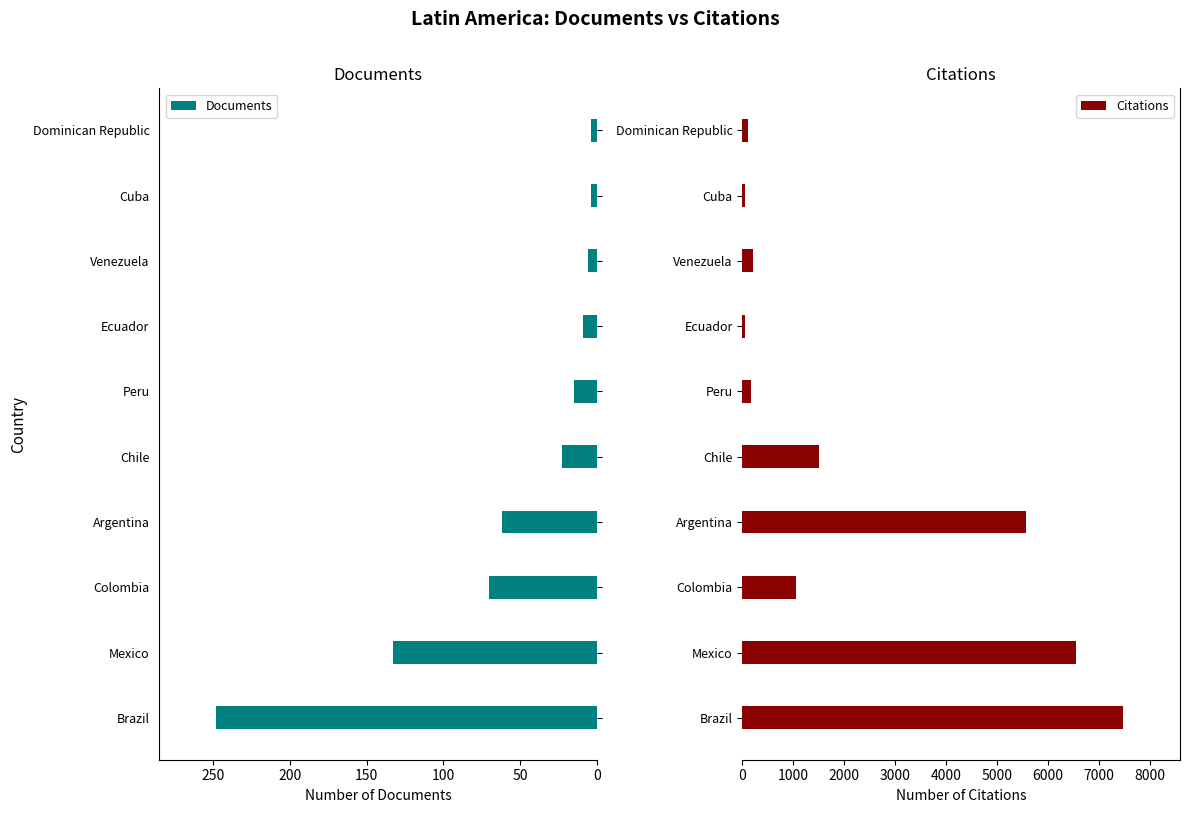

Read the Documents value at Ecuador, to the nearest 10.

10